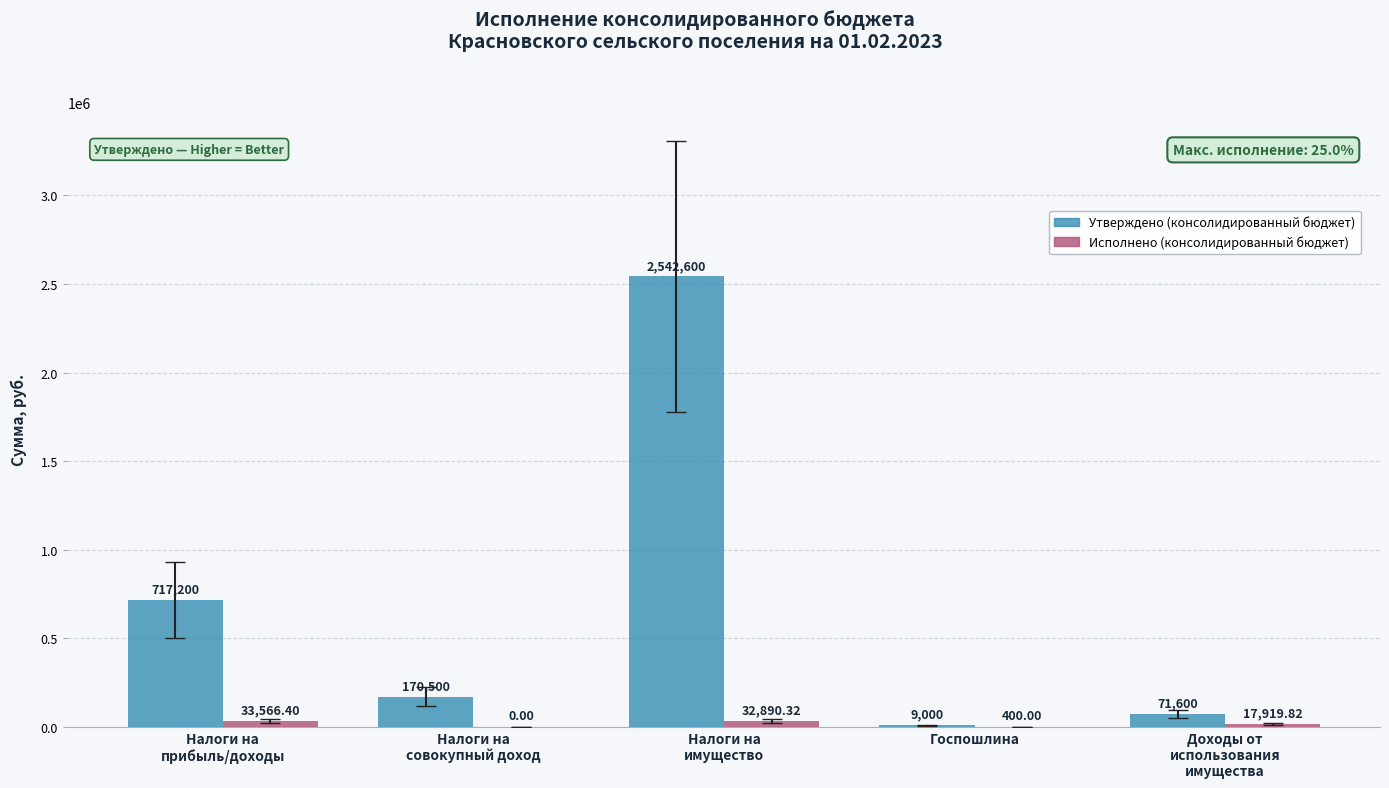

Which series has the largest total across all categories?

Утверждено (консолидированный бюджет)